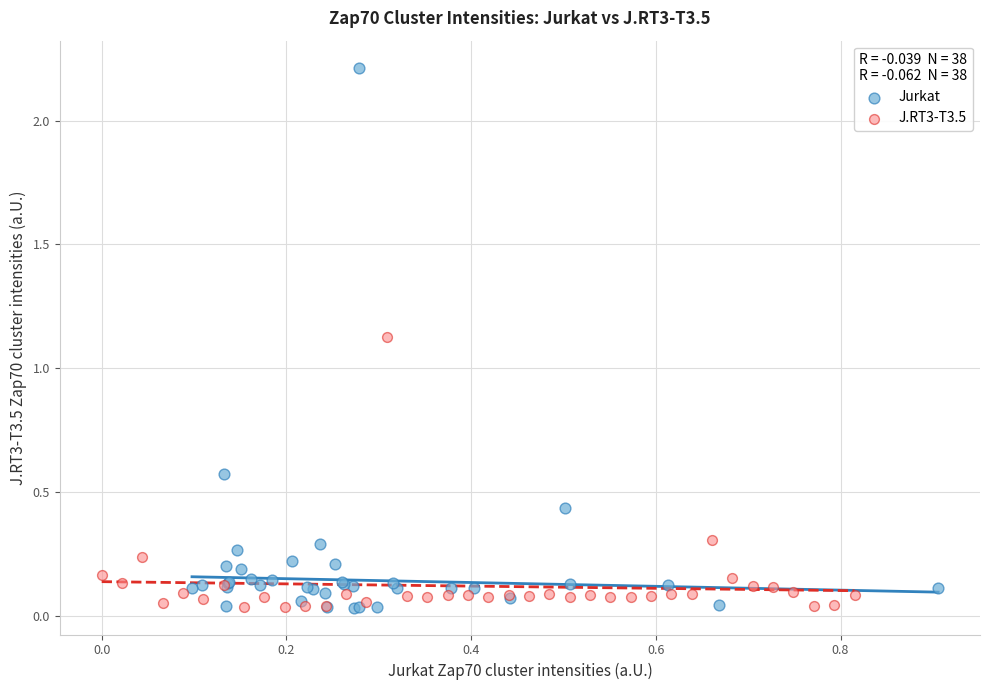

Which series has the widest spread of Y values?

Jurkat